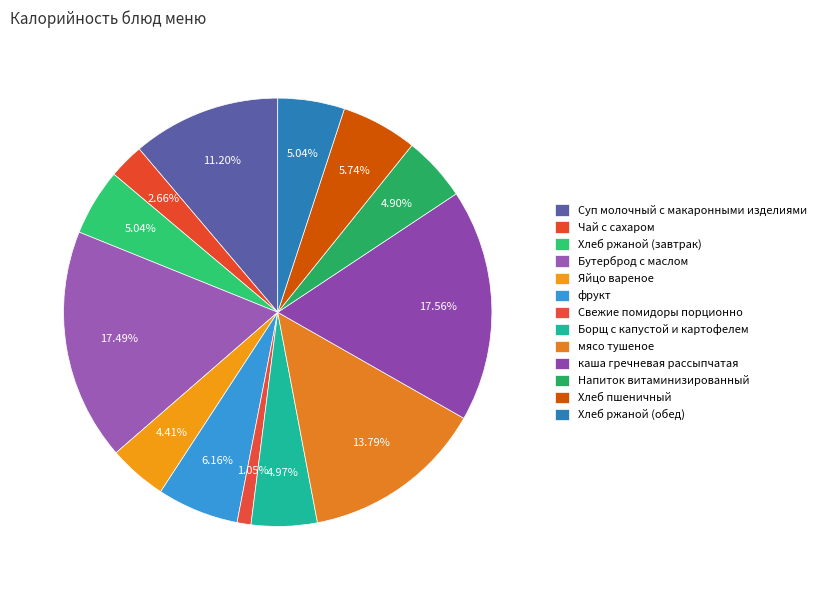

To the nearest percent, what percentage of the pie is Чай с сахаром?

3%